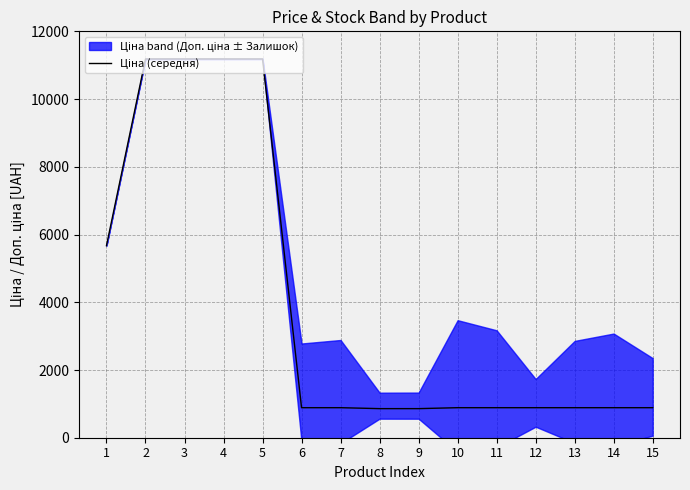

Reading left to right, extract all data points from this chart.

5673.8	11188.2	11188.2	11188.2	11188.2	887.2	887.2	859.2	859.2	887.2	887.2	887.2	887.2	887.2	887.2